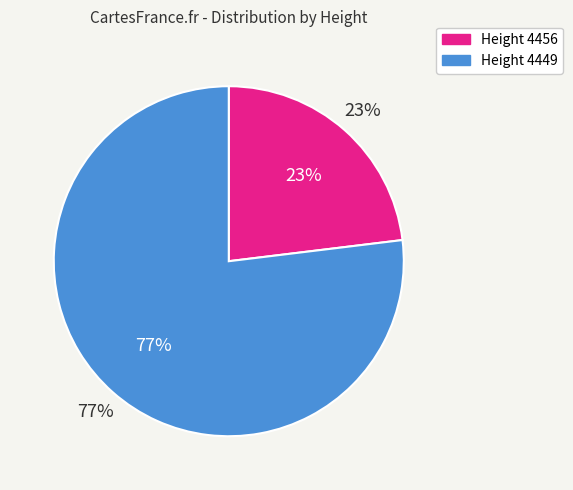

Which category has the smallest portion of the pie?

4456